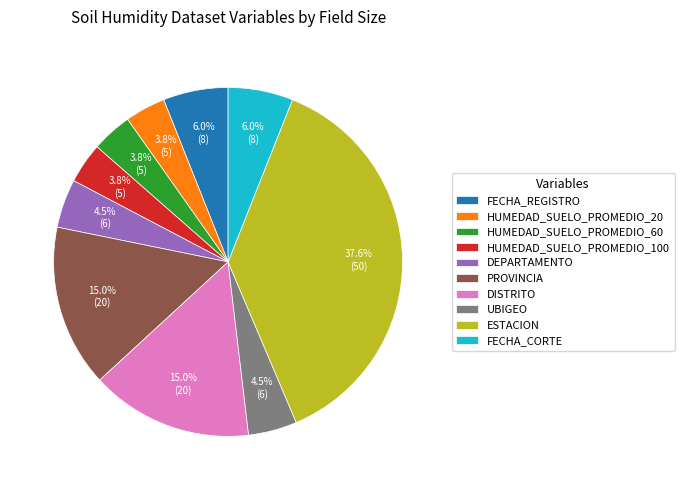

Count the number of slices in the pie.

10